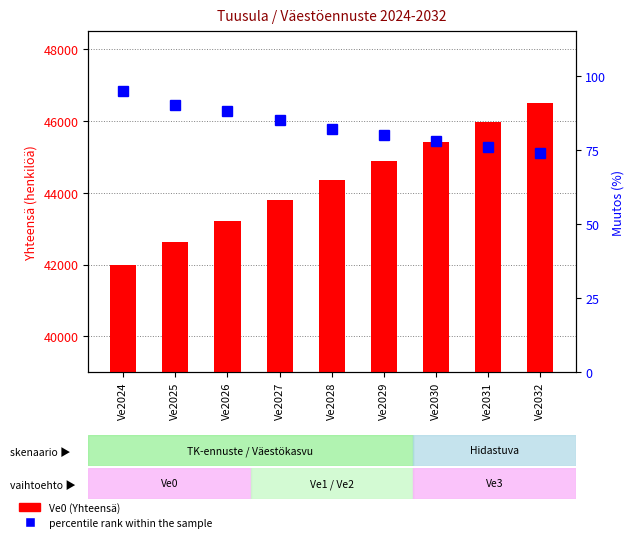

What is the smallest value displayed?

74